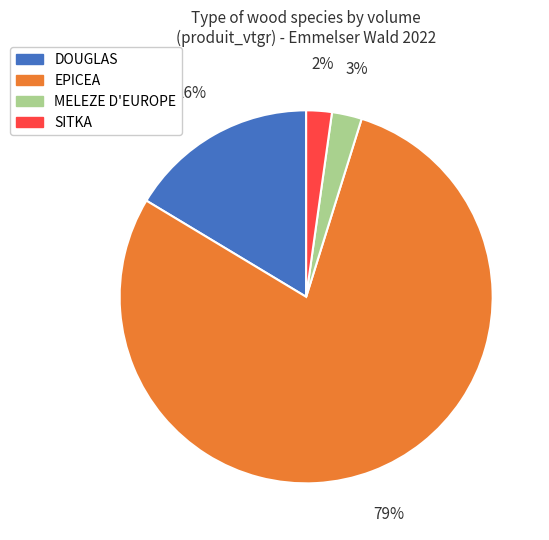

To the nearest percent, what is the average slice percentage?

25%